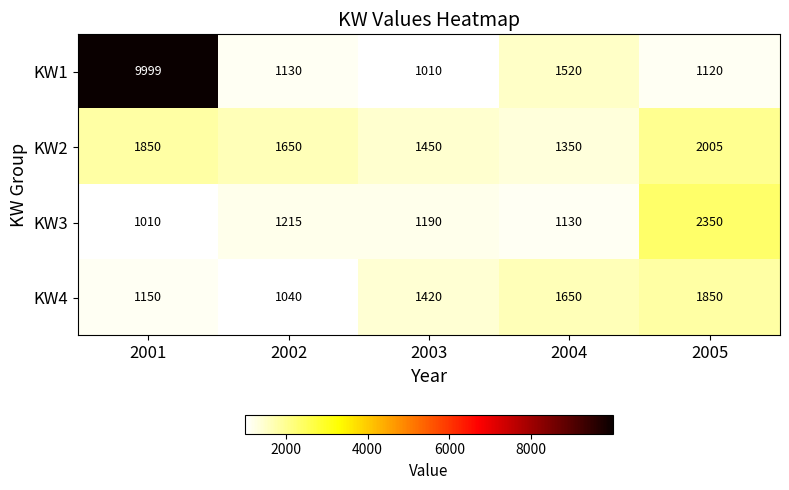

Which series has the widest spread of values?

KW1